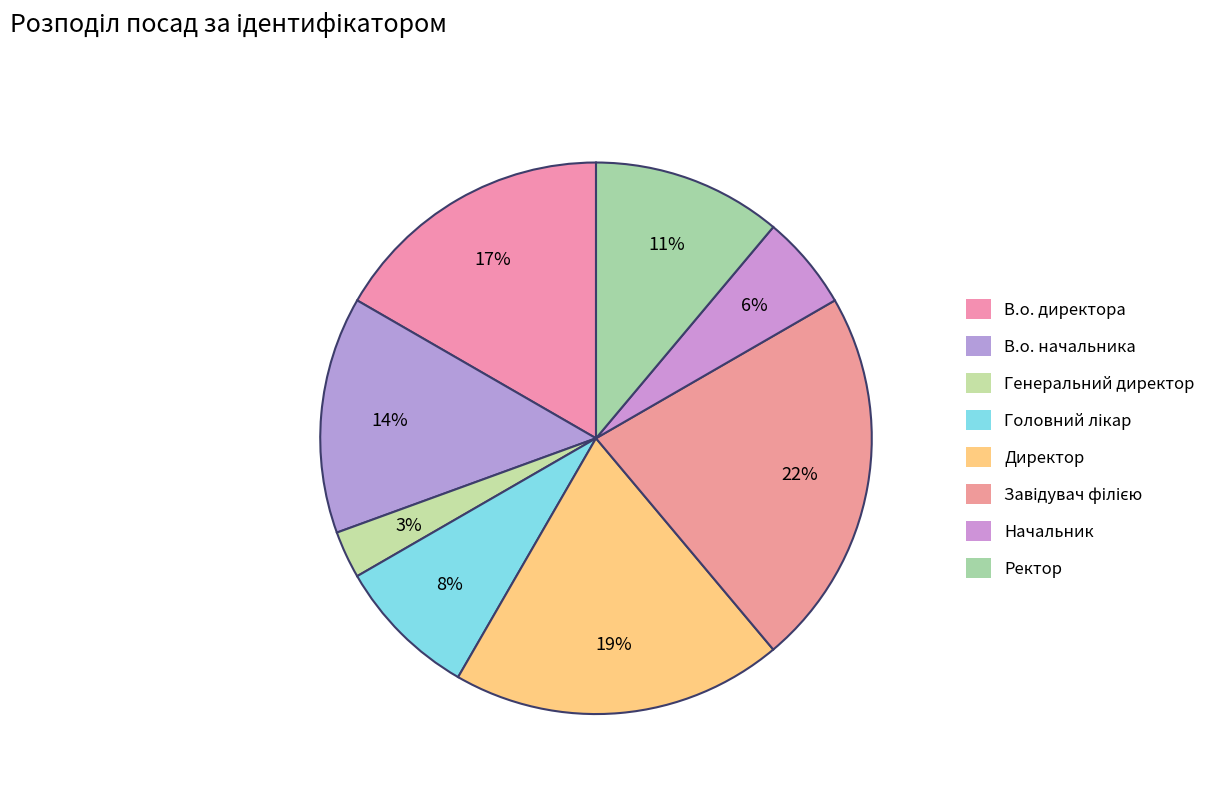

Is it true that В.о. начальника is 14% of the pie?

True